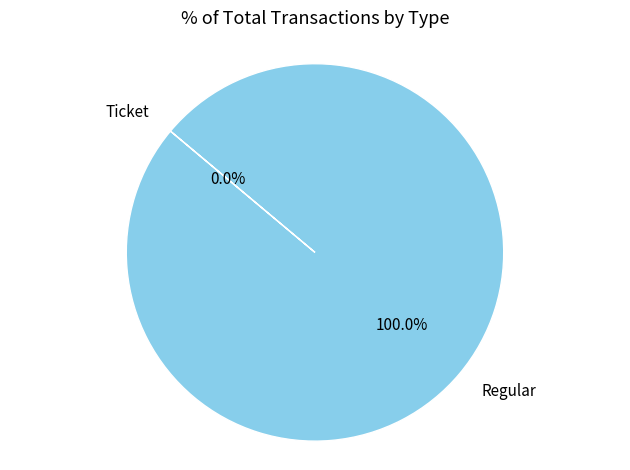

What is the total percentage of Regular and Ticket?

100.0%